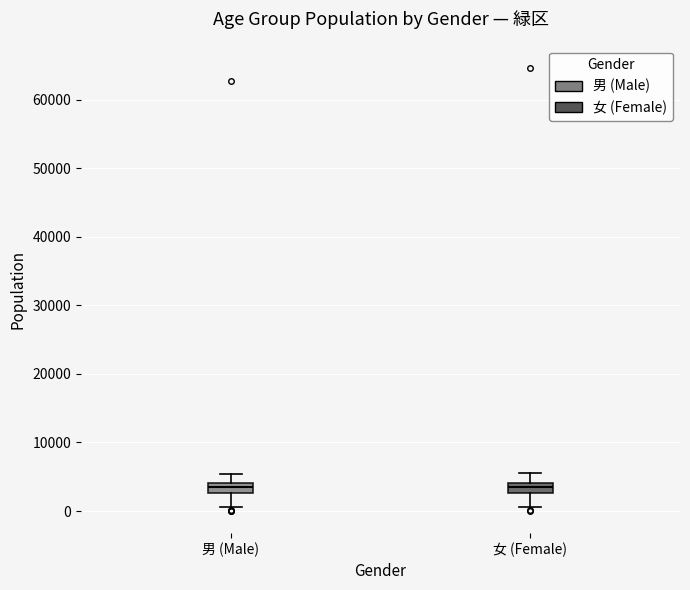

Where is the upper edge of the box for 女 (Female) on the y-axis? The values are not printed on the chart, so give them approximately, as read against the axis.

4000